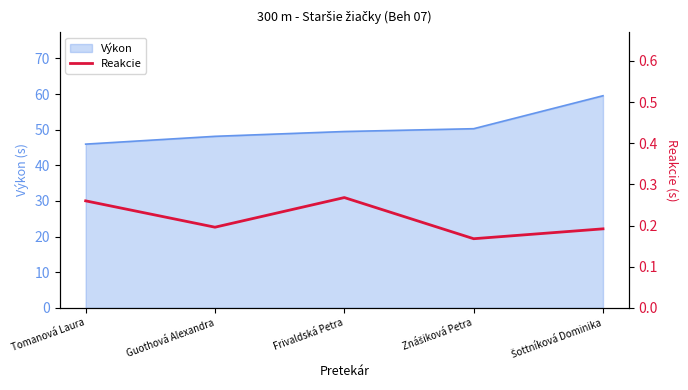

At which category does the chart reach its minimum across all series?

Znášiková Petra